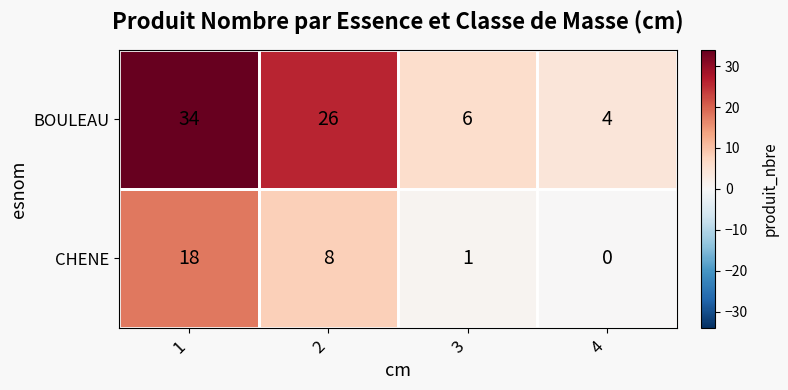

True or false: BOULEAU has a value of 43 at 2.

False